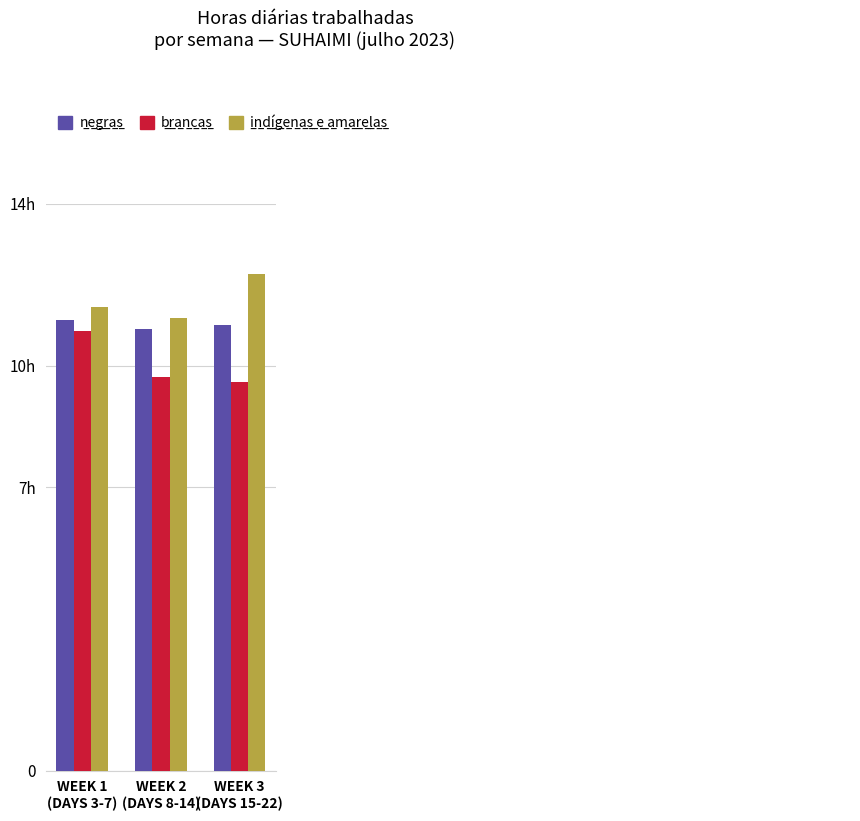

What is the label of the 3rd bar from the left?

WEEK 3
(DAYS 15-22)